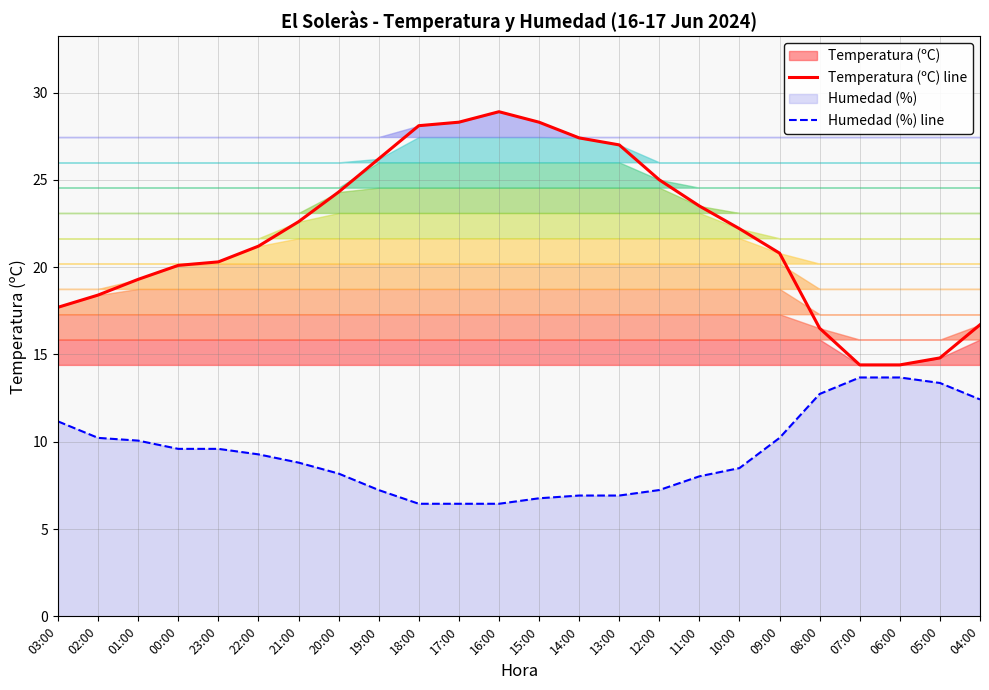

Which series has the widest spread of values?

Temperatura (ºC) line